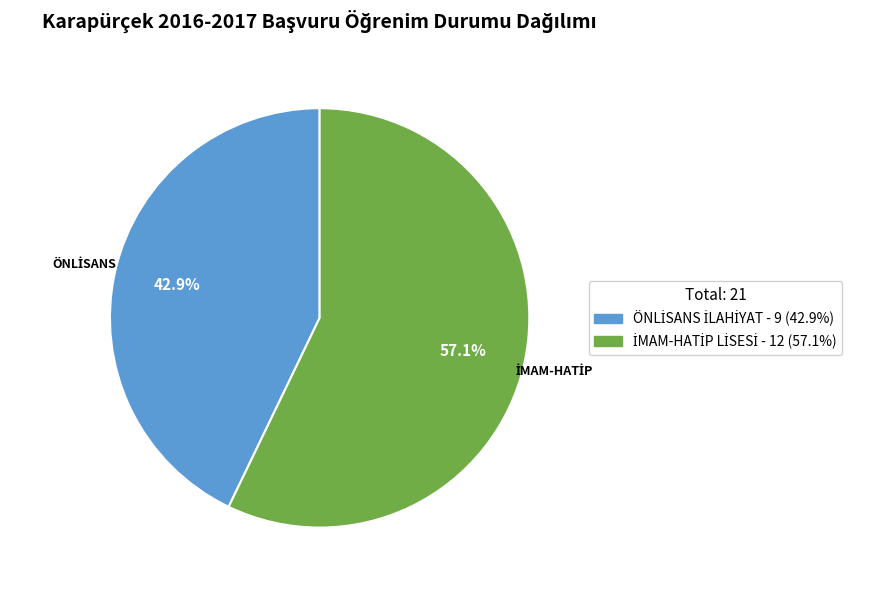

Count the number of slices in the pie.

2